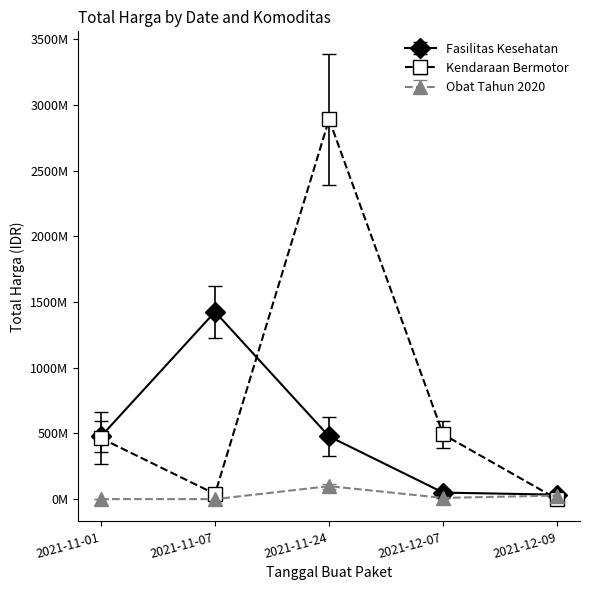

Which category has the lowest value in the Fasilitas Kesehatan series?

2021-12-09